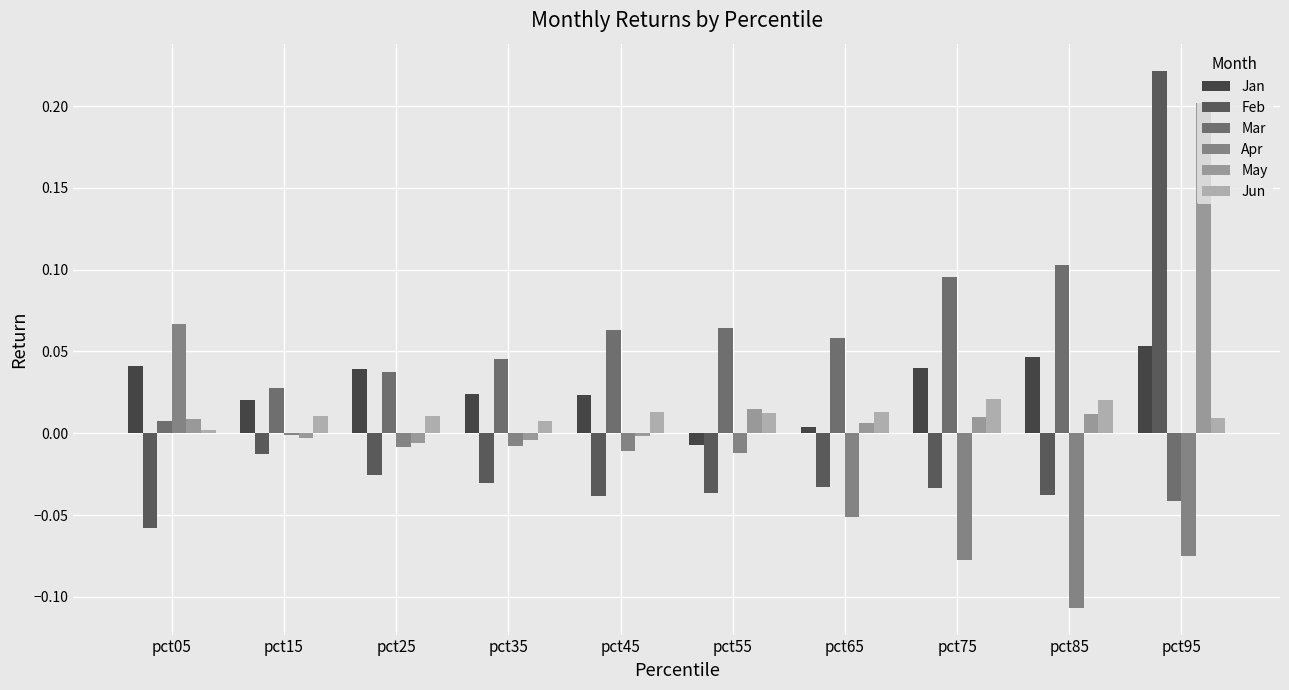

How many bars are there in total?

60